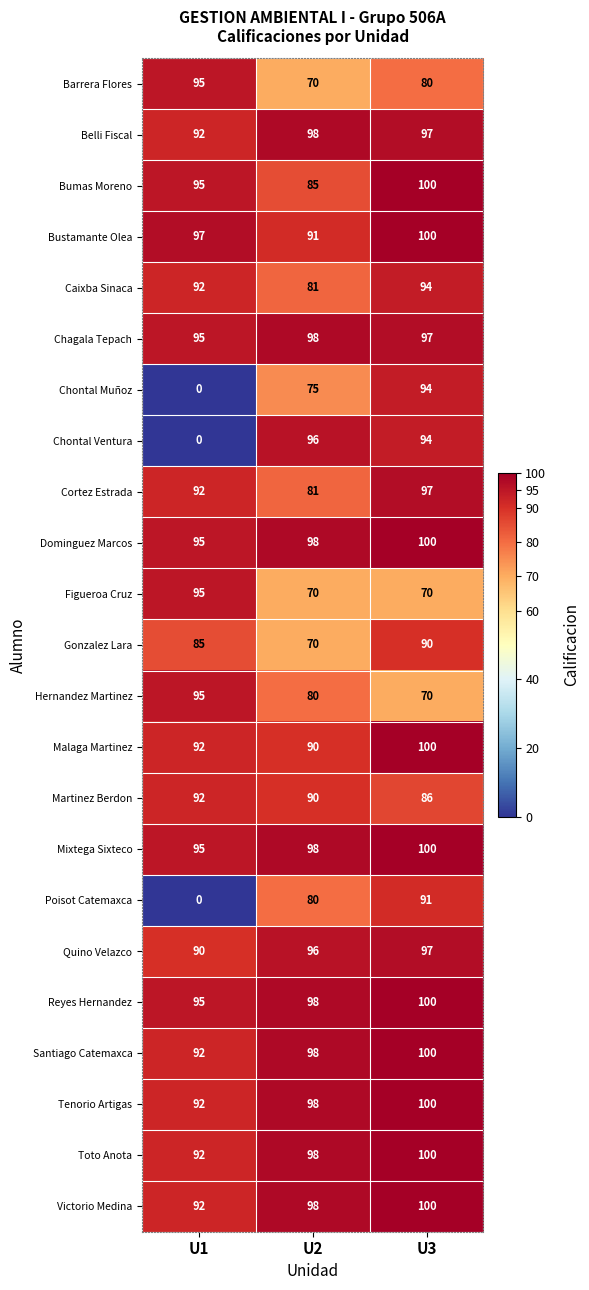

Between U1 and U2, which series saw the biggest shift?

Chontal Ventura